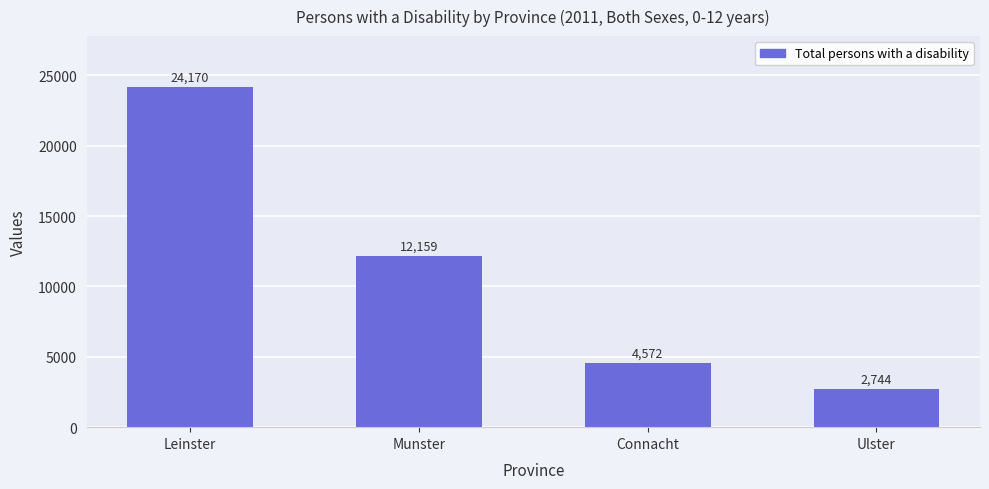

What is the maximum value shown in the chart?

24170